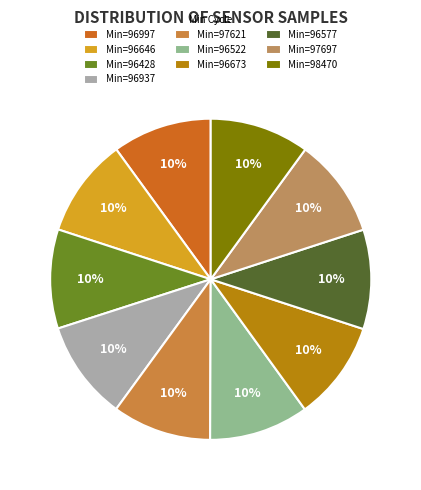

Which slice is the smallest?

97621